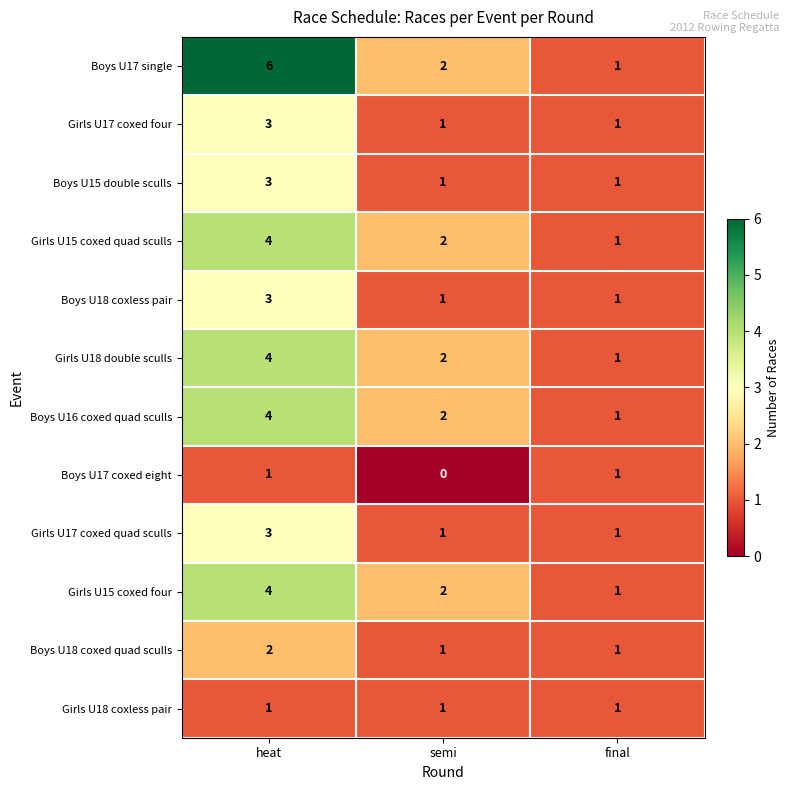

The Girls U18 coxless pair series shows 1 at final. True or false?

True